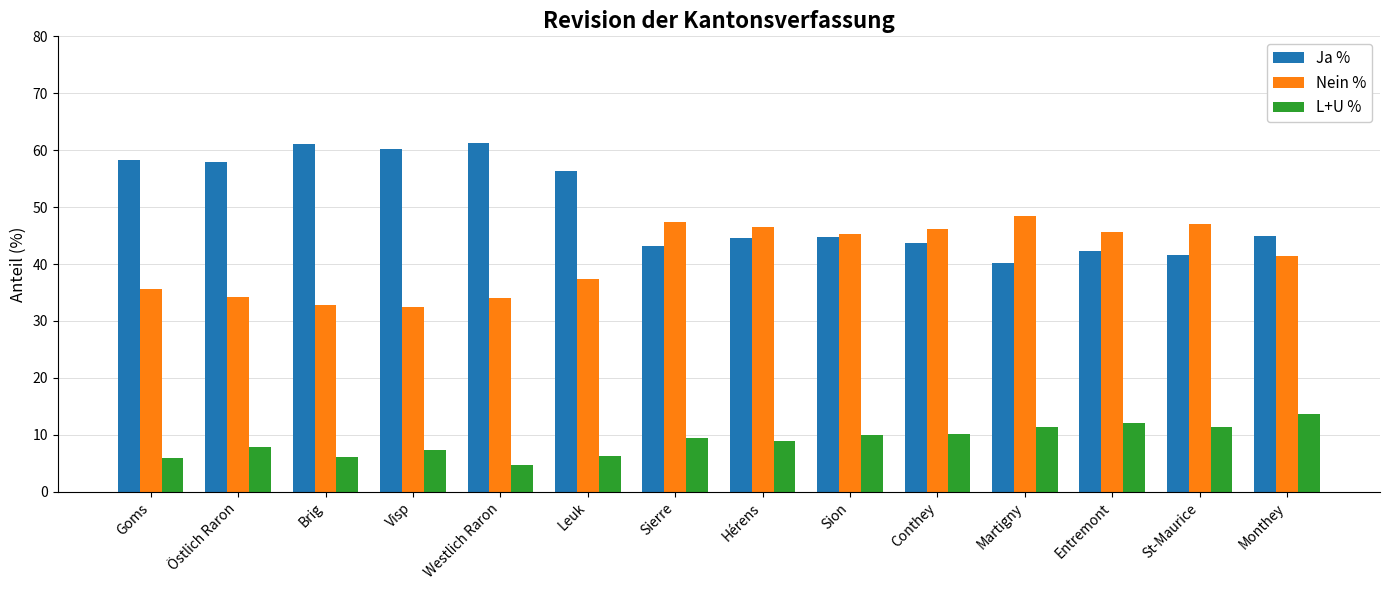

At which label does L+U % first exceed 9?

Sierre